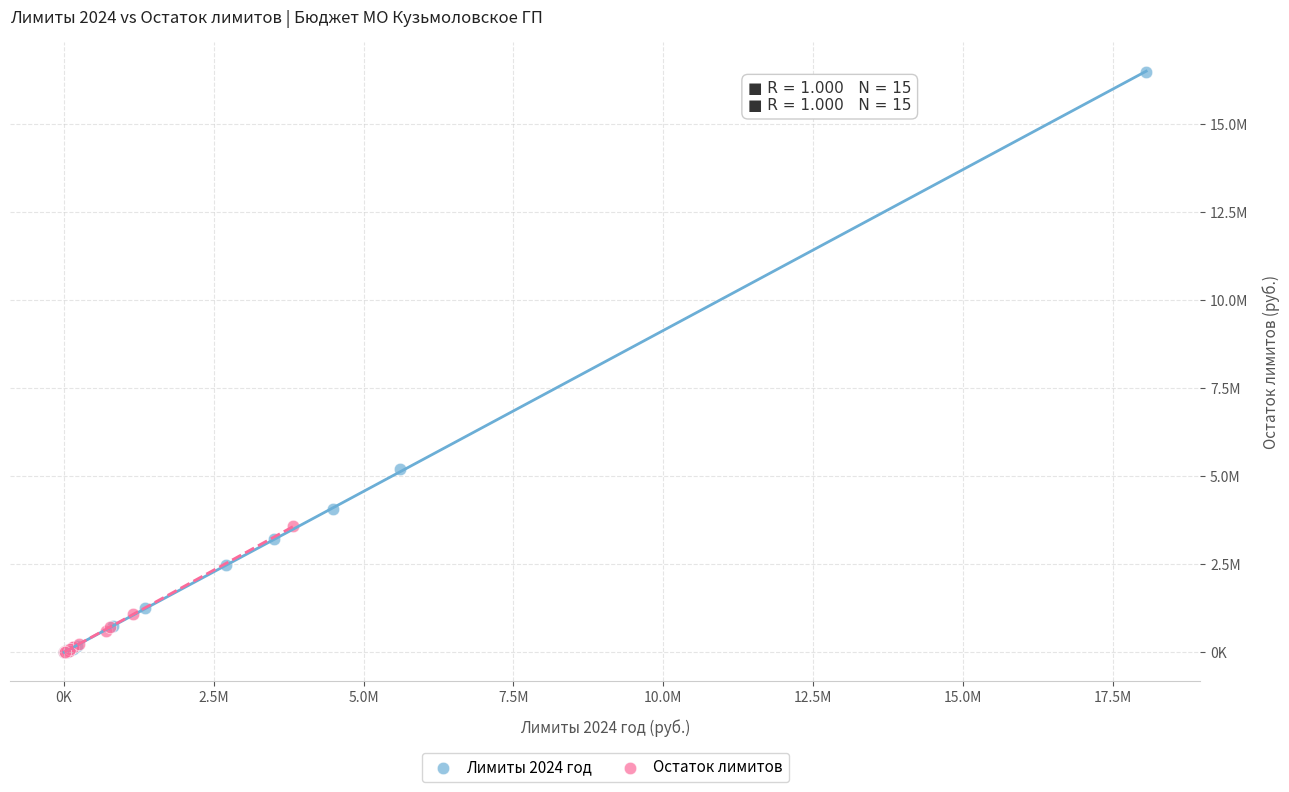

What are all the series names shown in the legend?

Лимиты 2024 год, Остаток лимитов